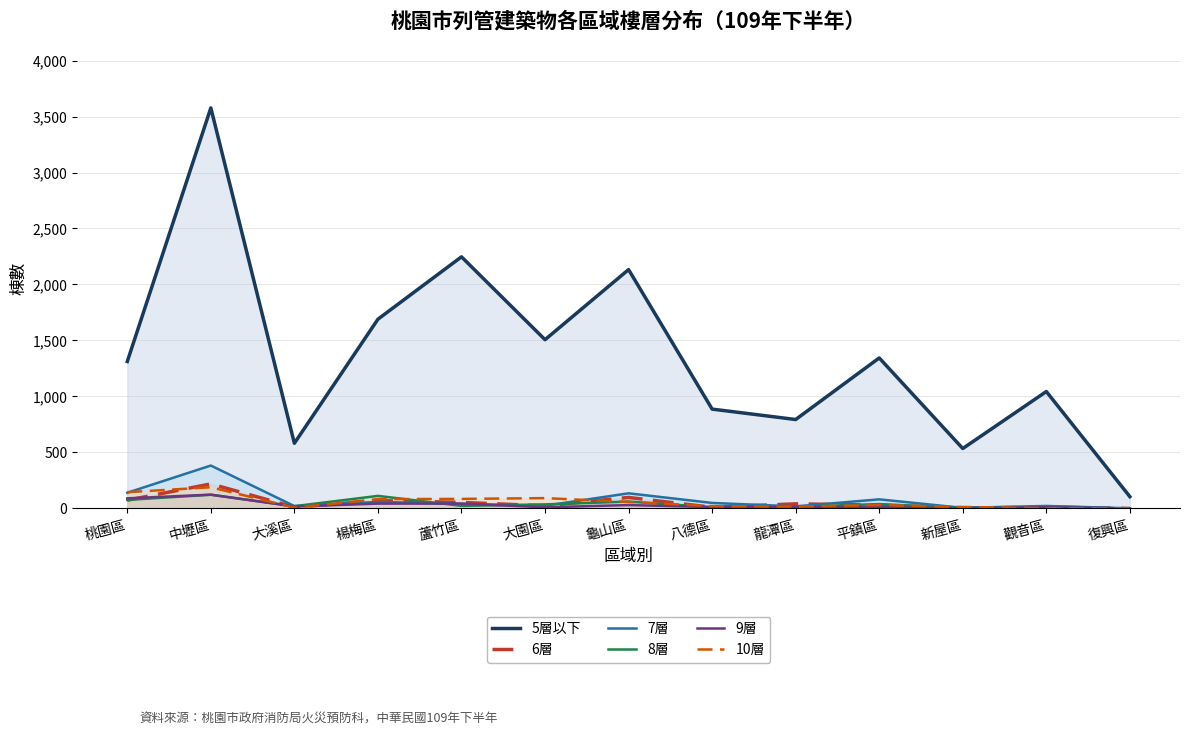

List the series in order of their peak value, lowest first.

8層, 9層, 10層, 6層, 7層, 5層以下